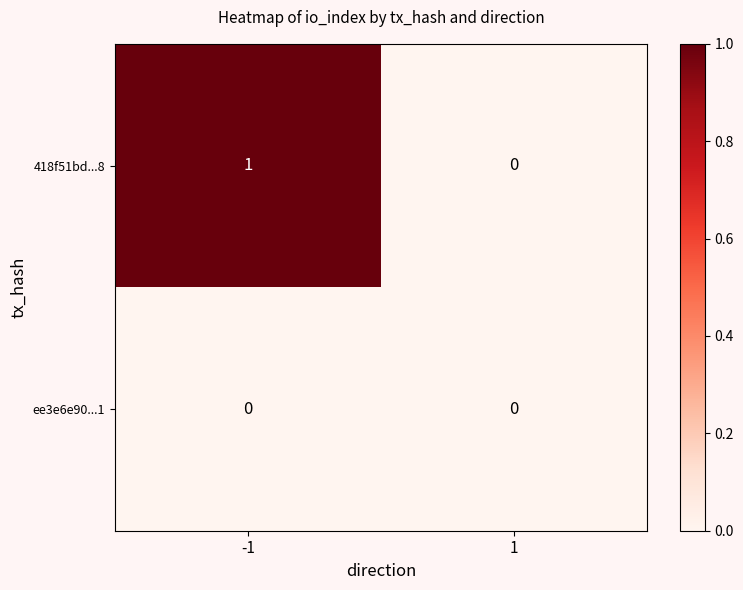

Is the value of 418f51bd...8 at -1 greater than the value of ee3e6e90...1 at 1?

Yes